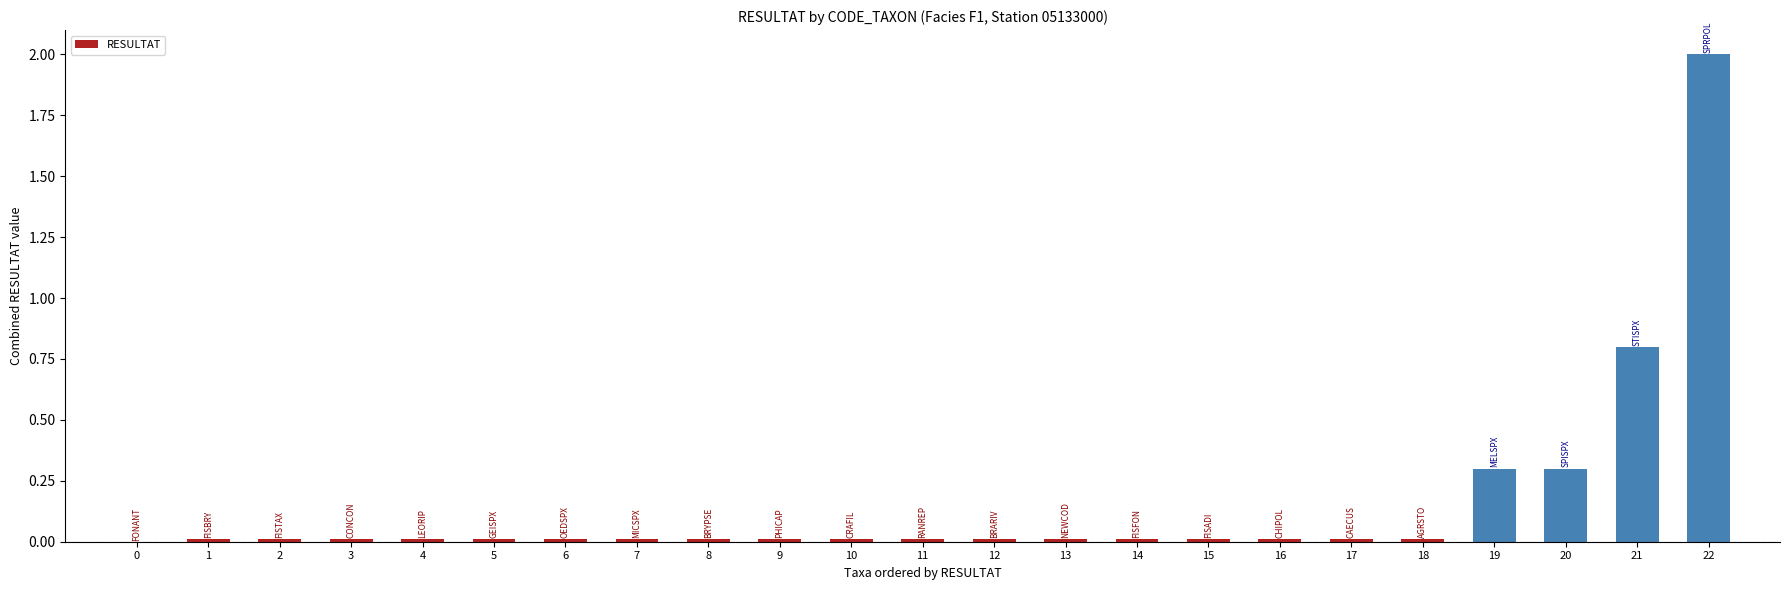

Is it true that the value at 10 is 0.0?

True